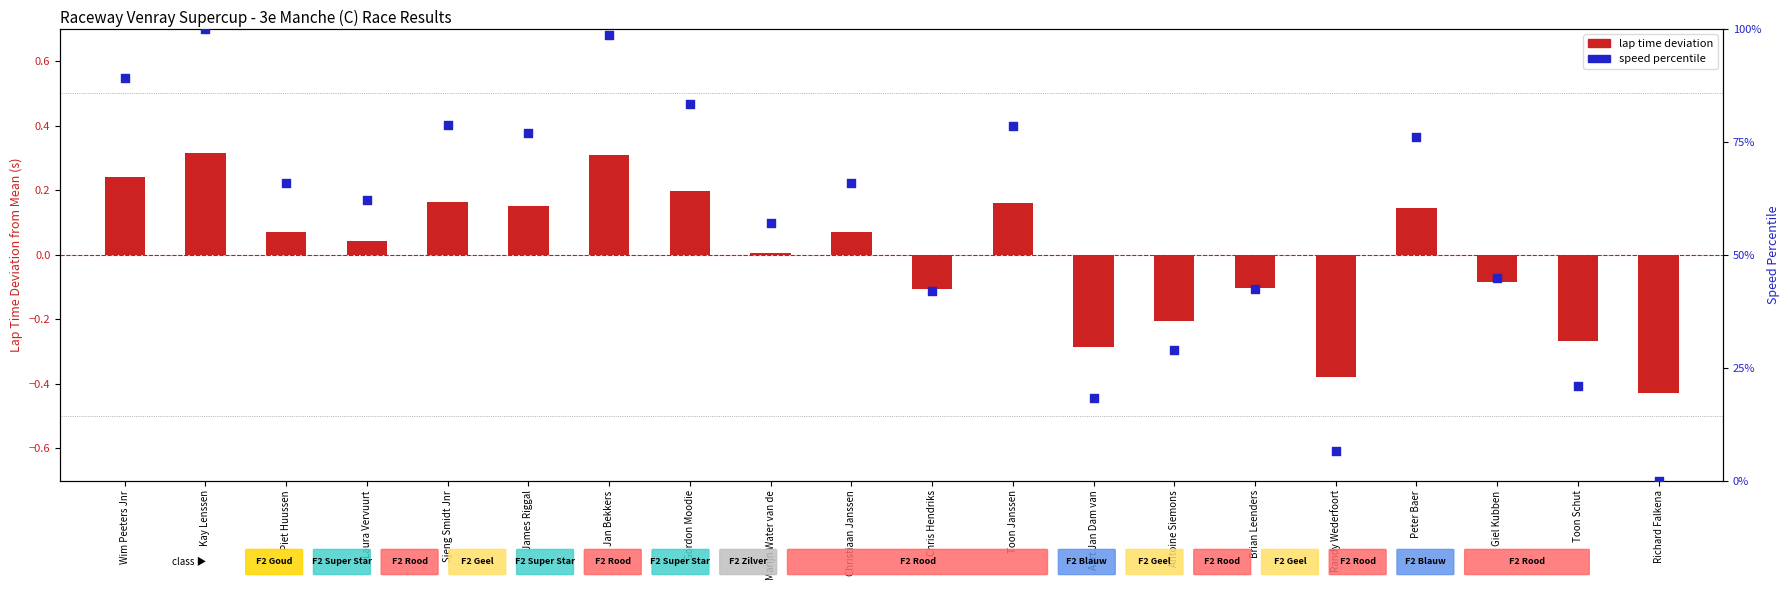

What is the total value across all series at Kay Lenssen?

100.3